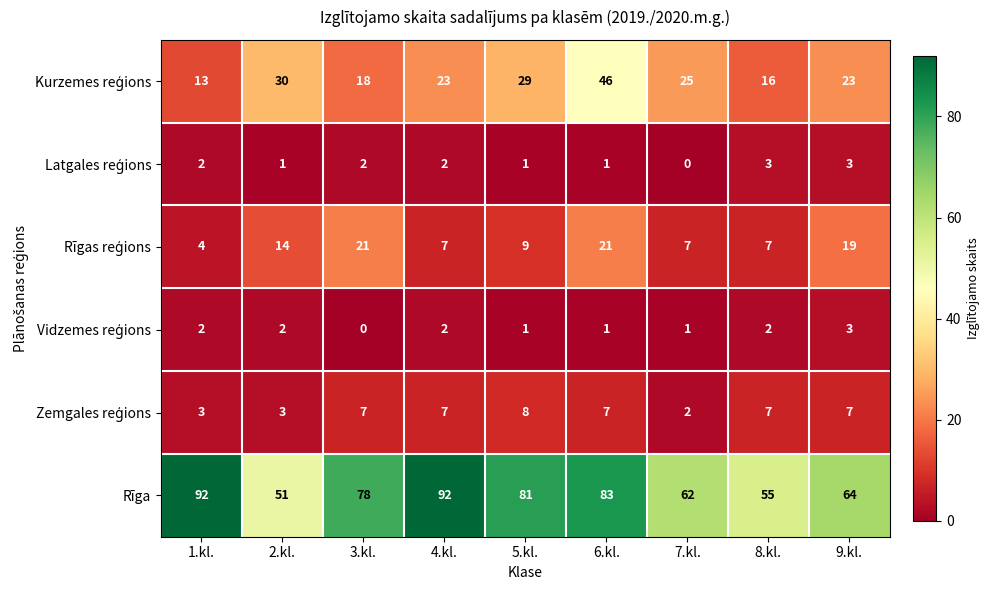

Which series has the largest range (max minus min)?

Rīga